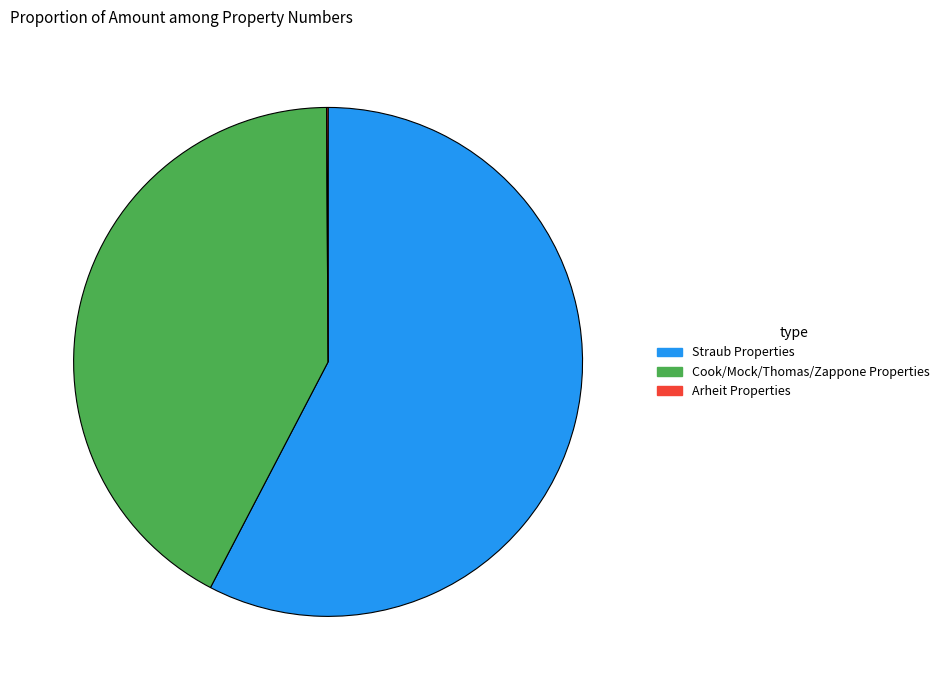

Which category has the biggest portion of the pie?

Straub Properties